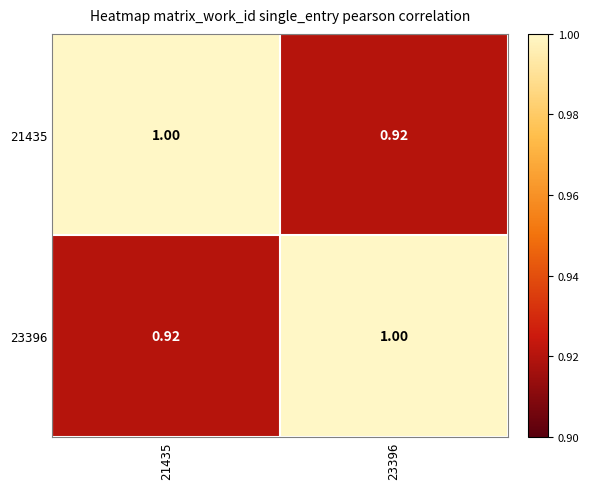

Is the value of 21435 at 21435 greater than the value of 23396 at 21435?

Yes